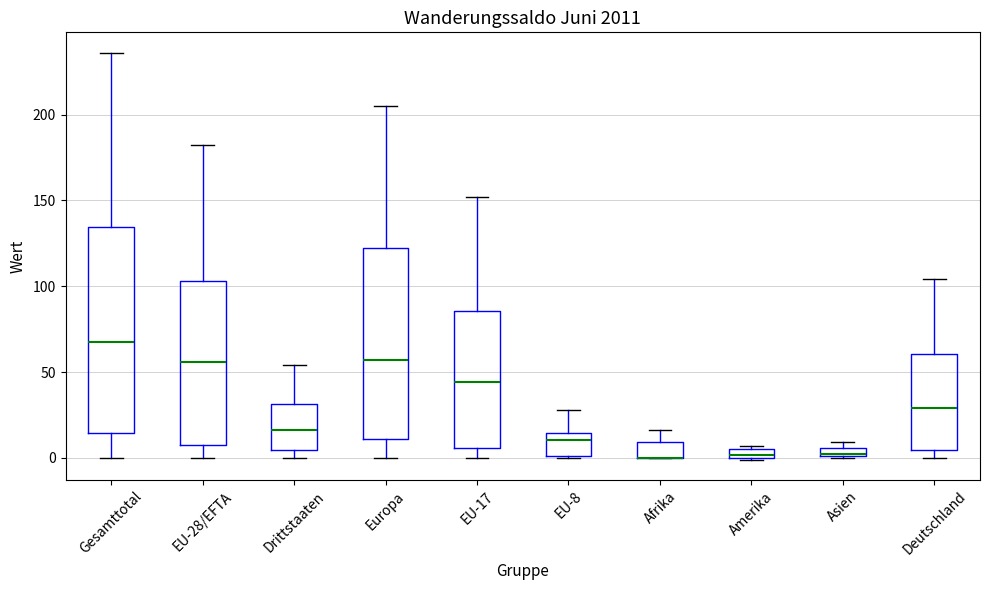

Where does the median line of the box for EU-8 sit on the y-axis? The values are not printed on the chart, so give them approximately, as read against the axis.

10